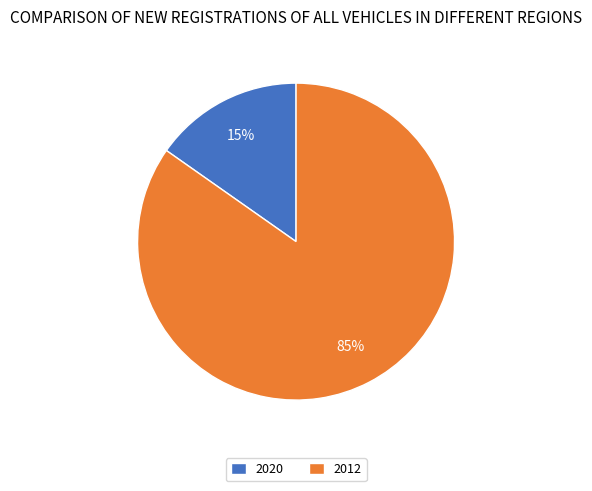

Is it true that 2020 is 1% of the pie?

False